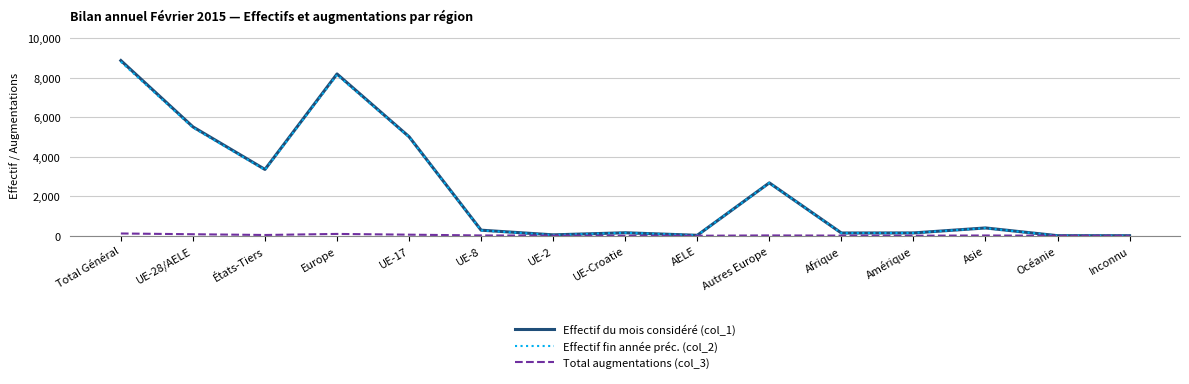

Which series has the widest spread of values?

Effectif du mois considéré (col_1)